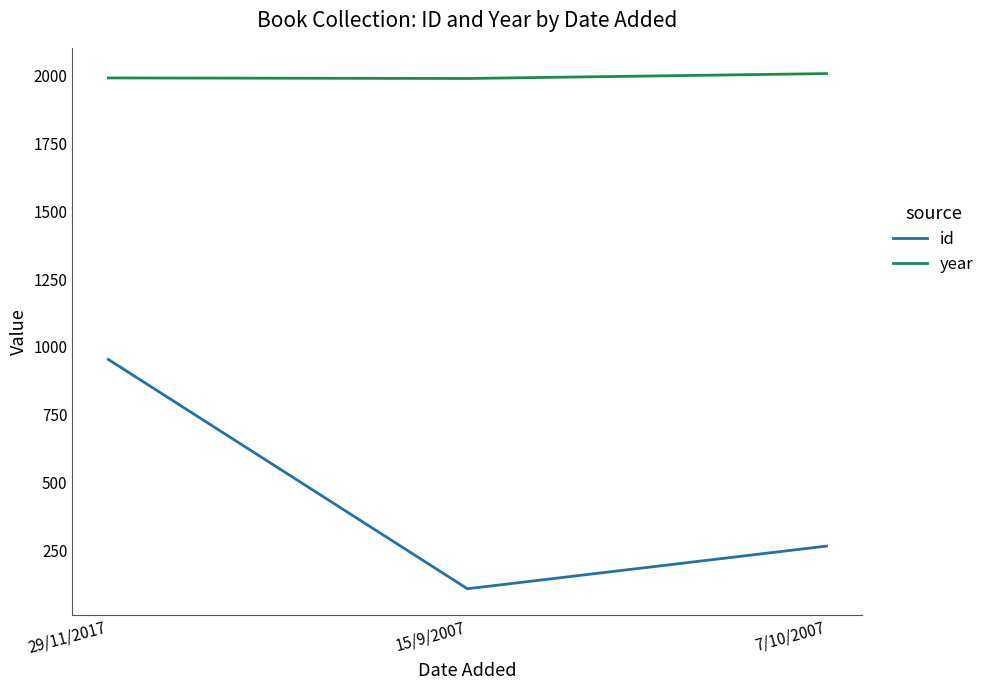

Which series has the largest total across all categories?

year